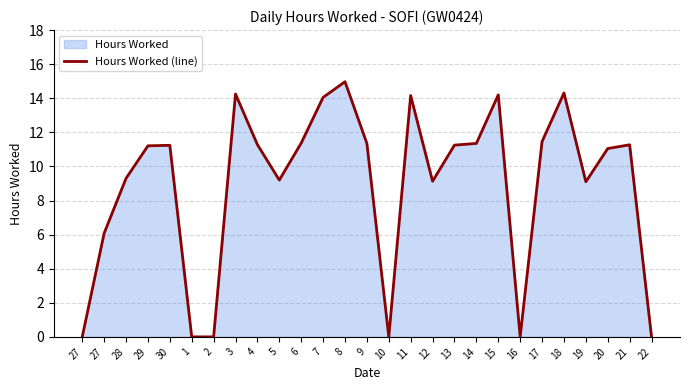

How many data points does each series have?

27